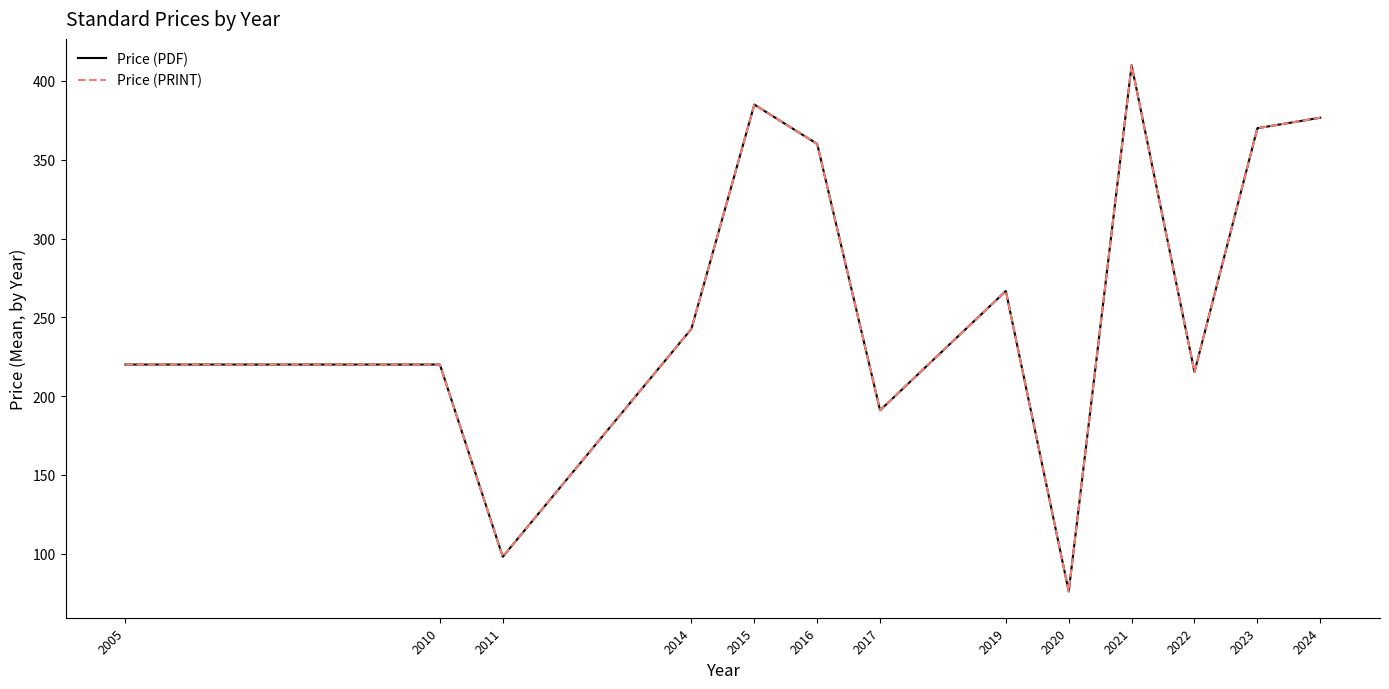

Does the chart have visible grid lines?

No